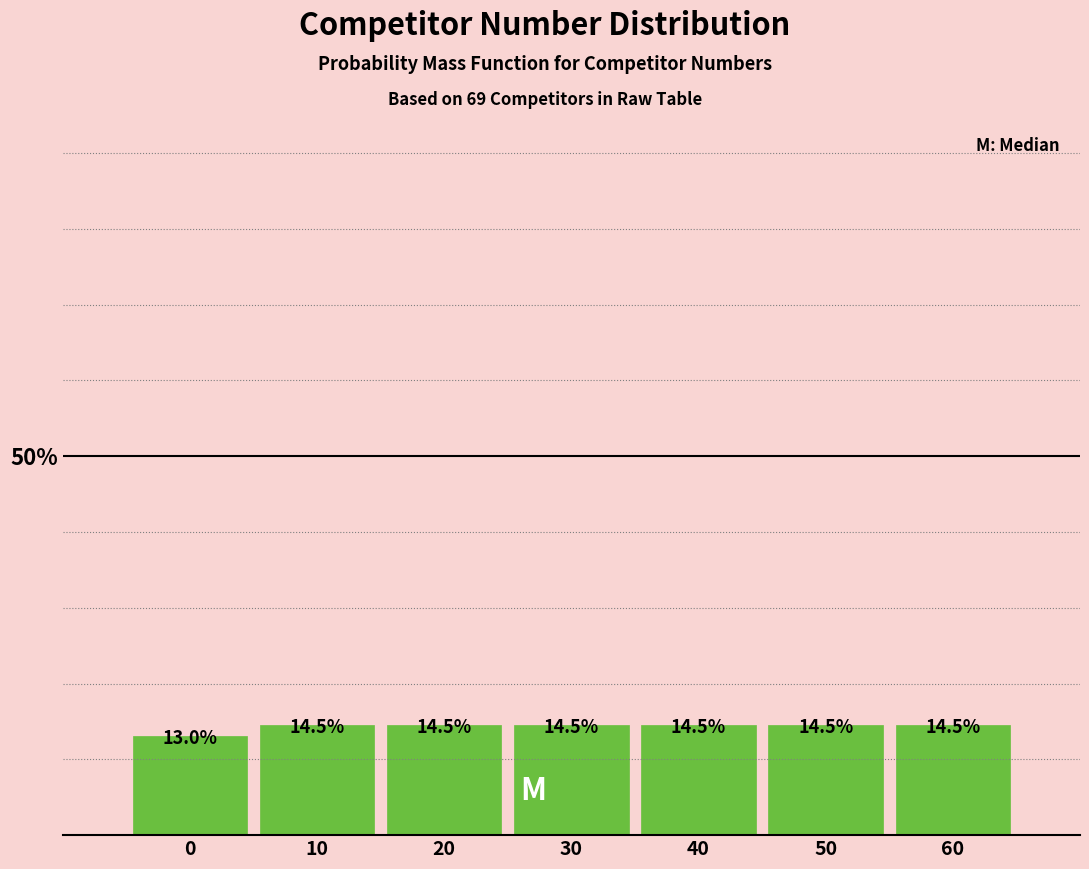

Reading left to right, transcribe all the data shown in this chart.

13.0	14.5	14.5	14.5	14.5	14.5	14.5